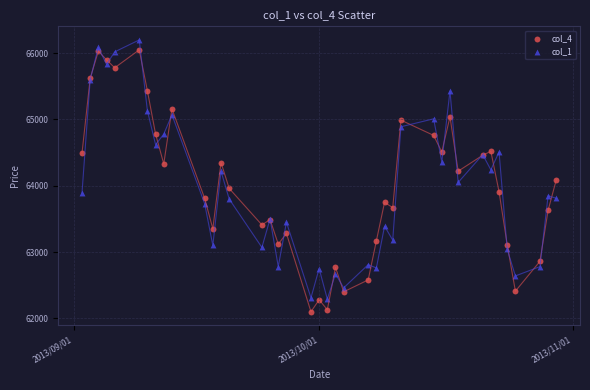

Which series reaches the minimum Y coordinate?

col_4